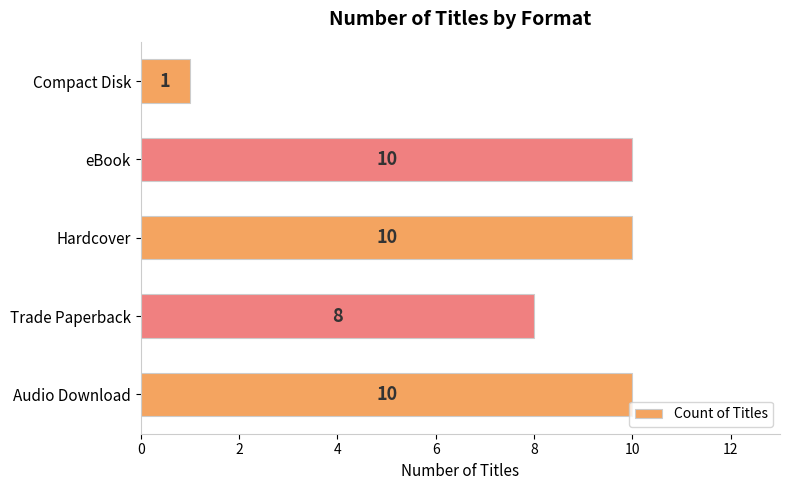

At which label is the value closest to 5?

Trade Paperback